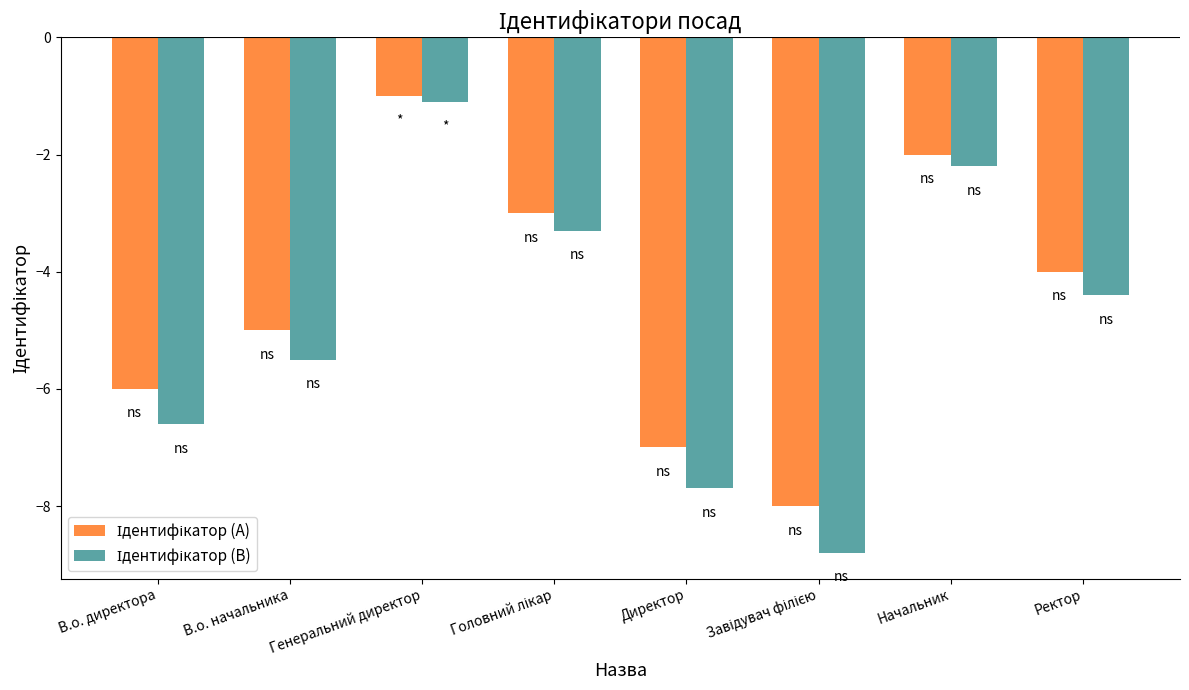

What is the total value across all series at В.о. начальника?

-10.5